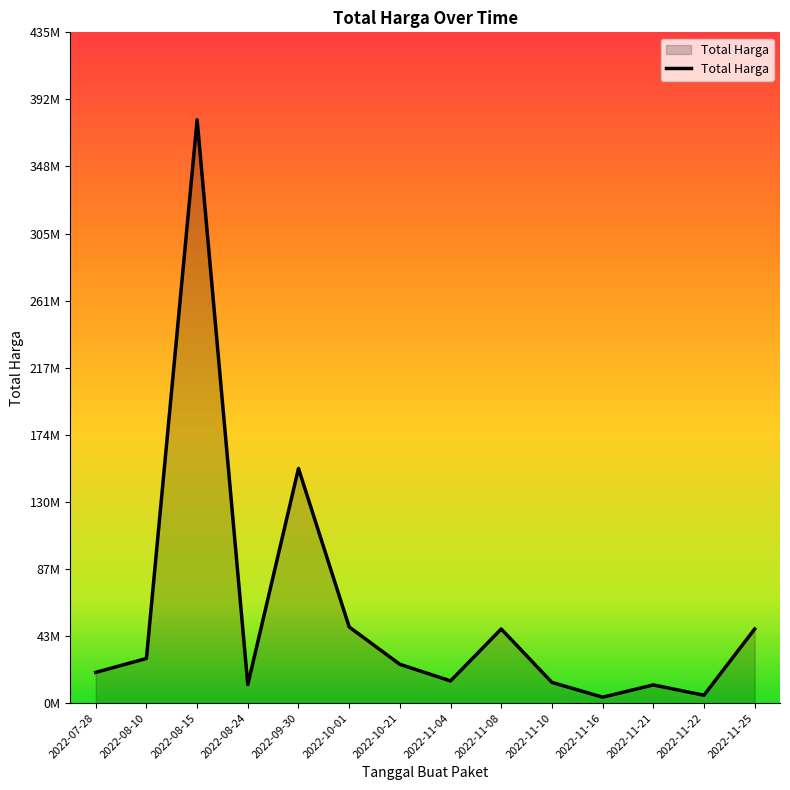

What is the difference between the second highest and minimum values?

148652000